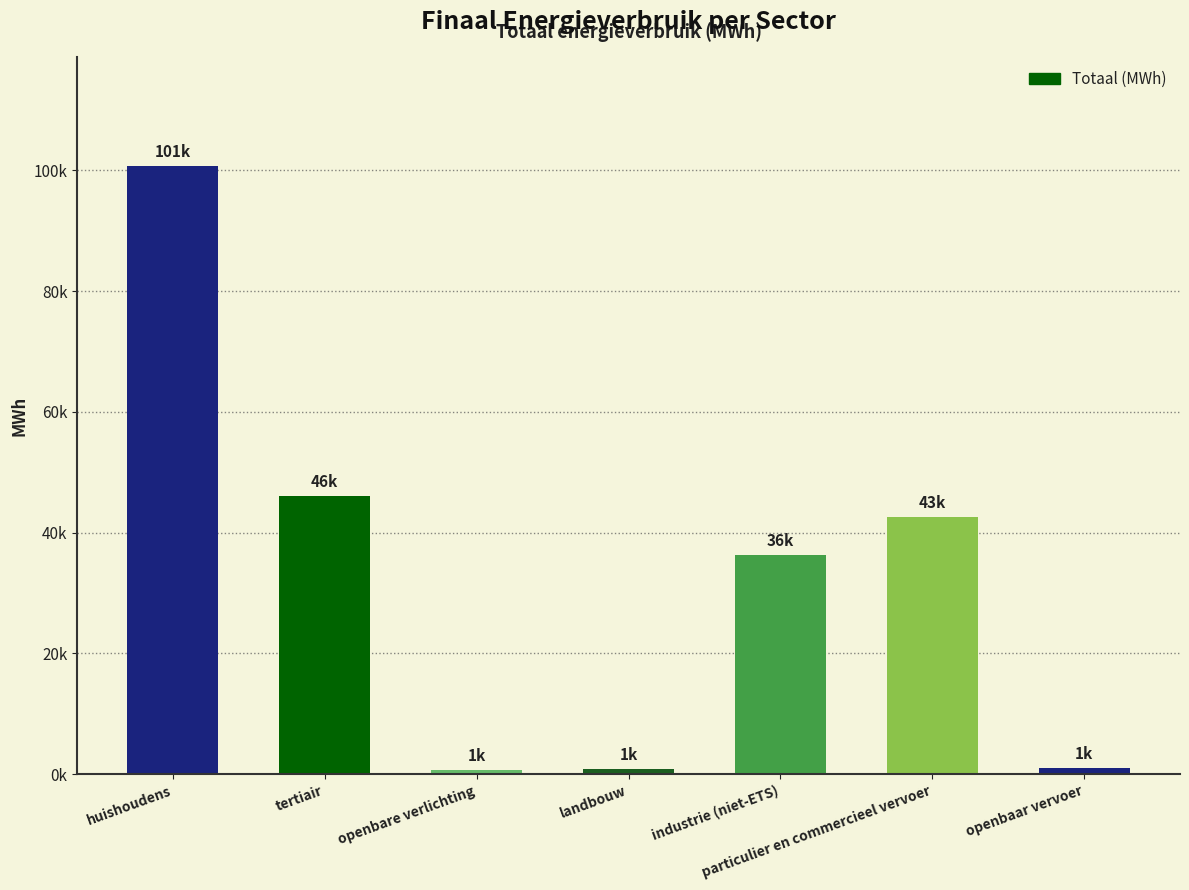

What position from the left is industrie (niet-ETS)?

5